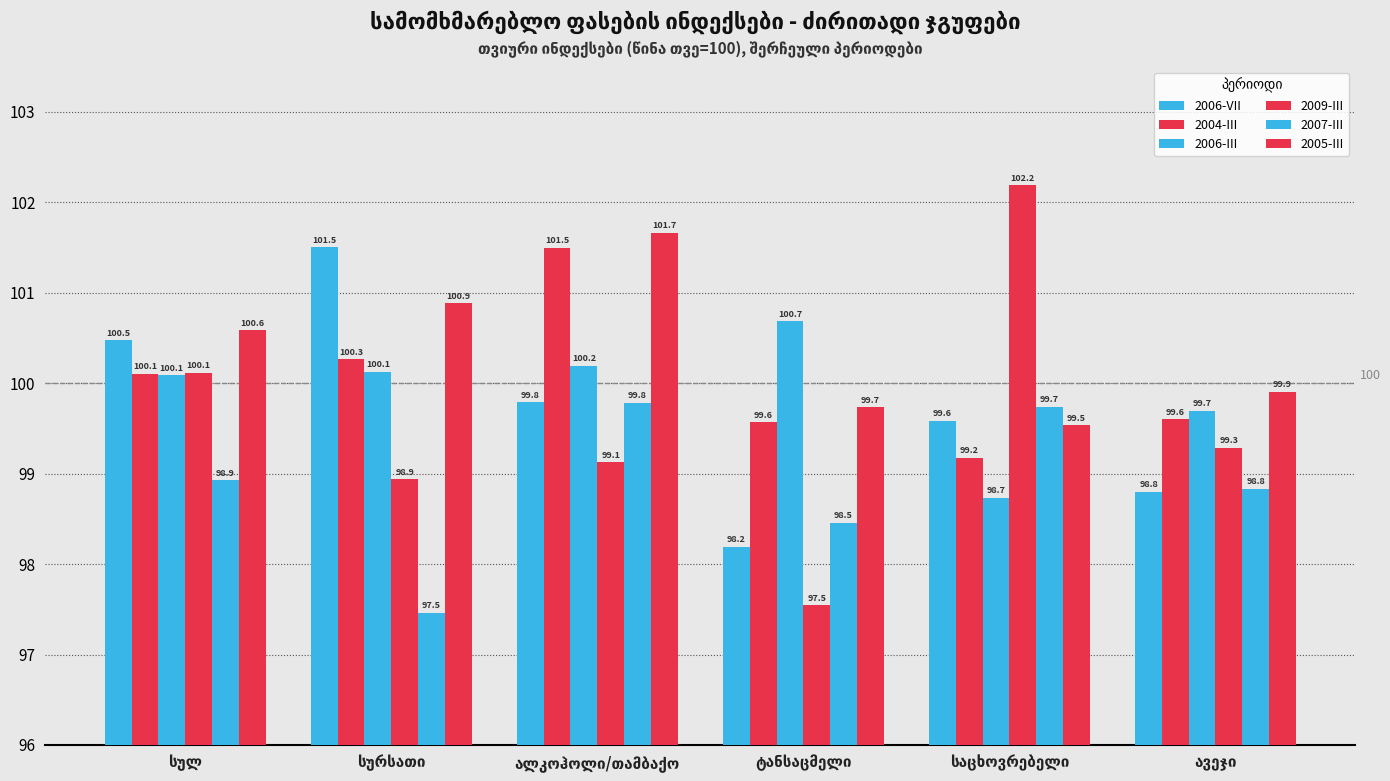

How many bars are there in each group?

6